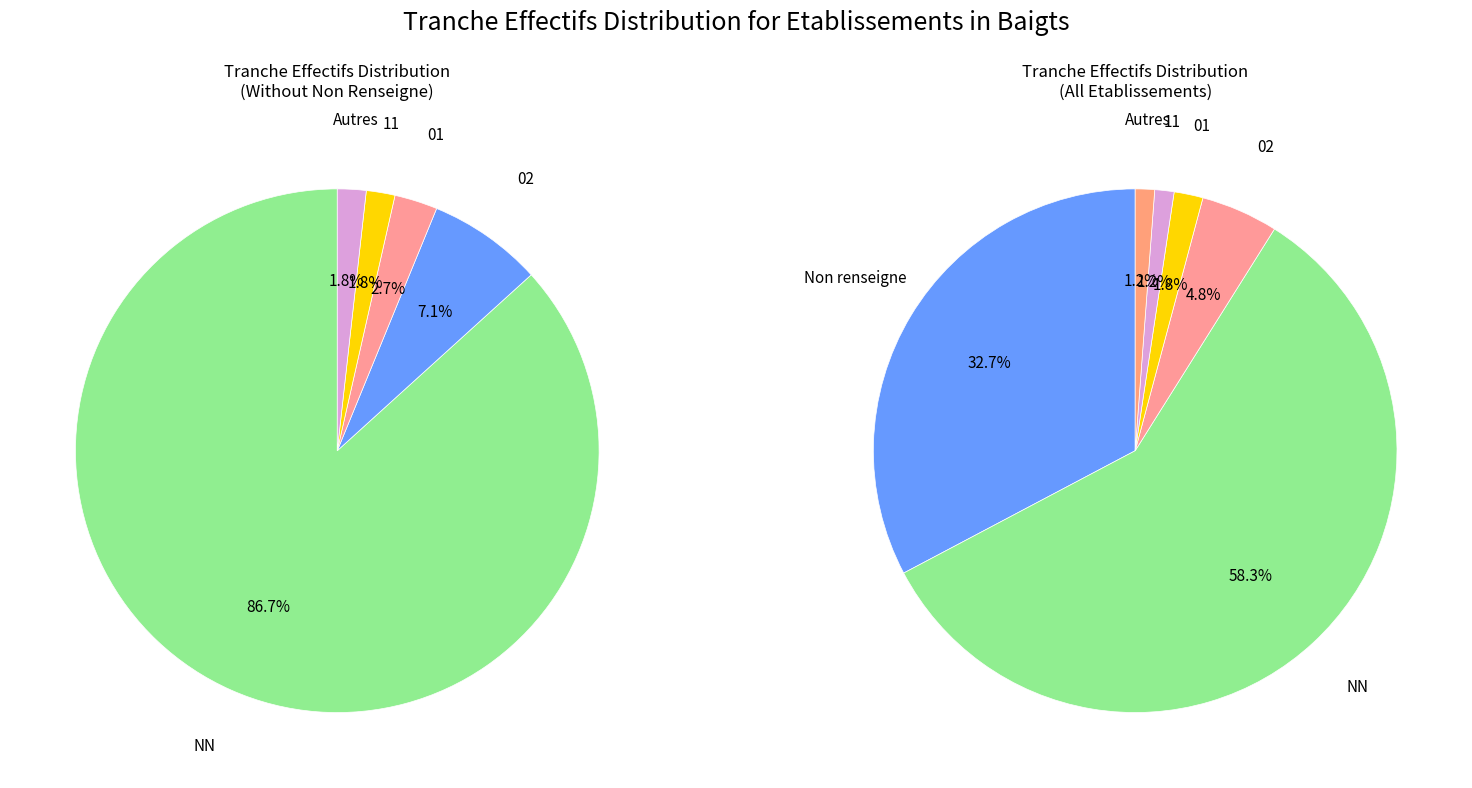

The 01 slice represents 11% of the pie. True or false?

False